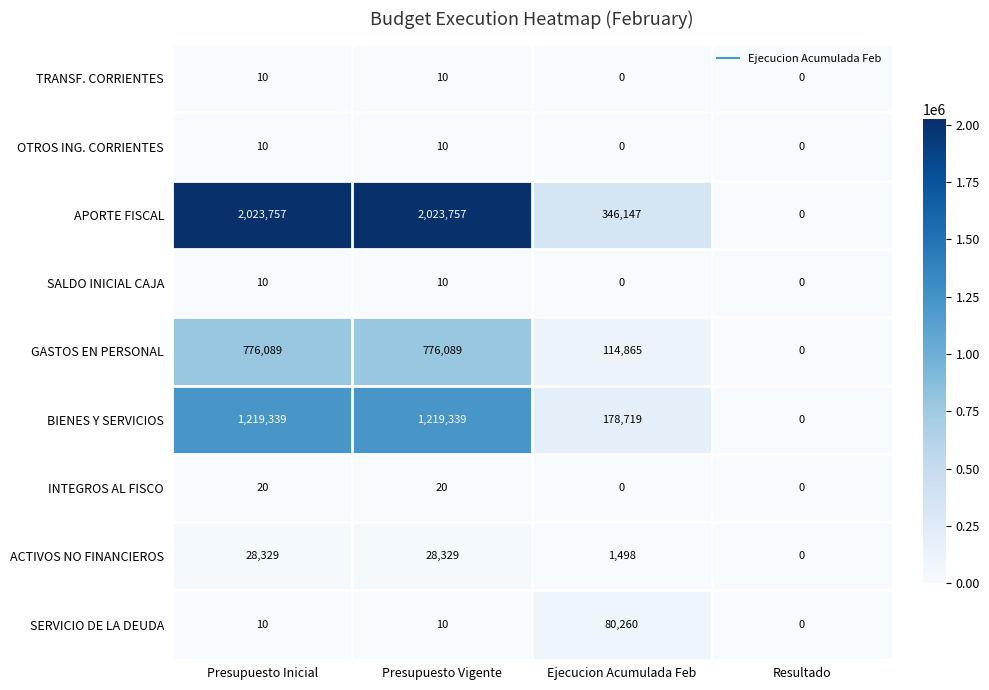

What is the difference between the maximum and minimum values in the OTROS ING. CORRIENTES series?

10